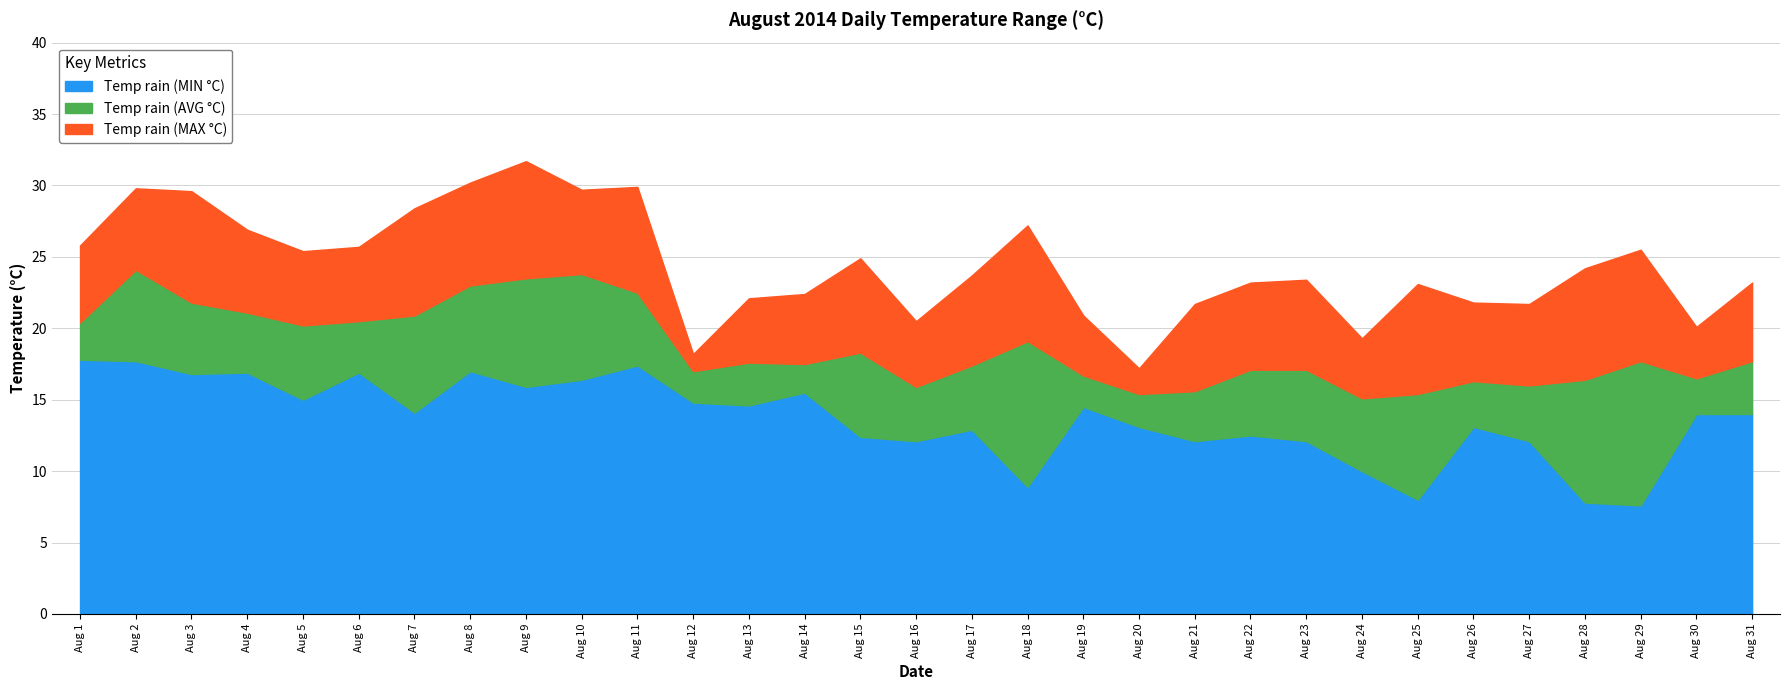

What are all the series names shown in the legend?

Temp rain (MIN °C), Temp rain (AVG °C), Temp rain (MAX °C)